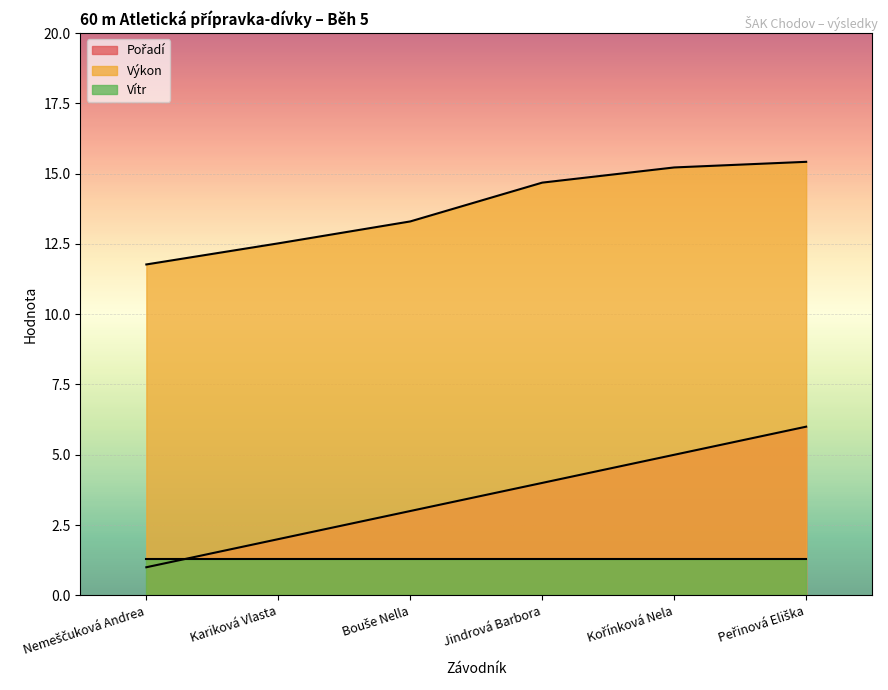

What value does the Výkon series have at Jindrová Barbora?

14.7